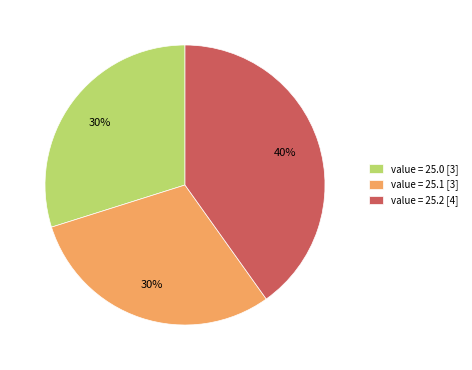

What is the largest slice in the pie chart?

value = 25.2 [4]